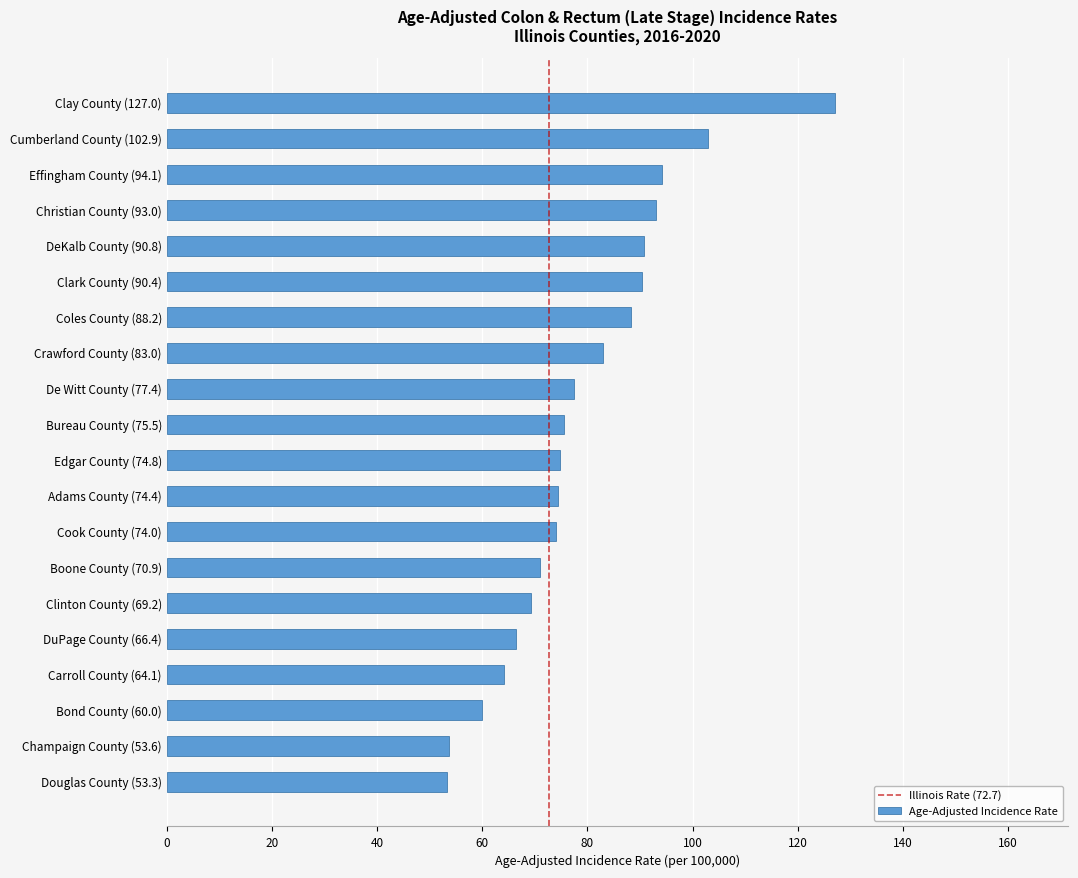

Which category has the highest value across all series?

Clay County (127.0)